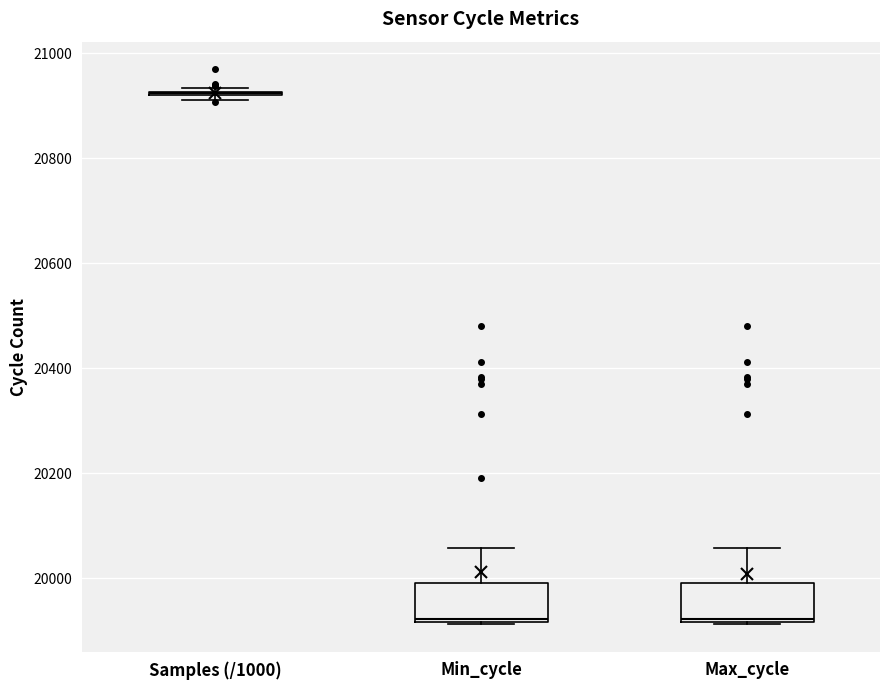

Reading left to right, transcribe this box plot: for each box, give where its median line is, the range the box spans, and where its two whiskers end, as read against the y-axis. The values are not printed on the chart, so give them approximately, as read against the axis.

Samples (/1000): box collapsed to a line at 20920, whiskers 20920 to 20940
Min_cycle: median 19920, box 19920 to 20000, whiskers 19920 to 20060
Max_cycle: median 19920, box 19920 to 20000, whiskers 19920 to 20060